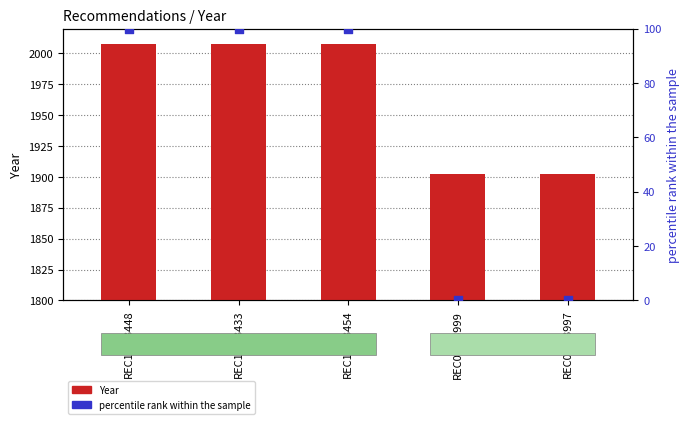

Which series reaches the maximum Y coordinate?

Year